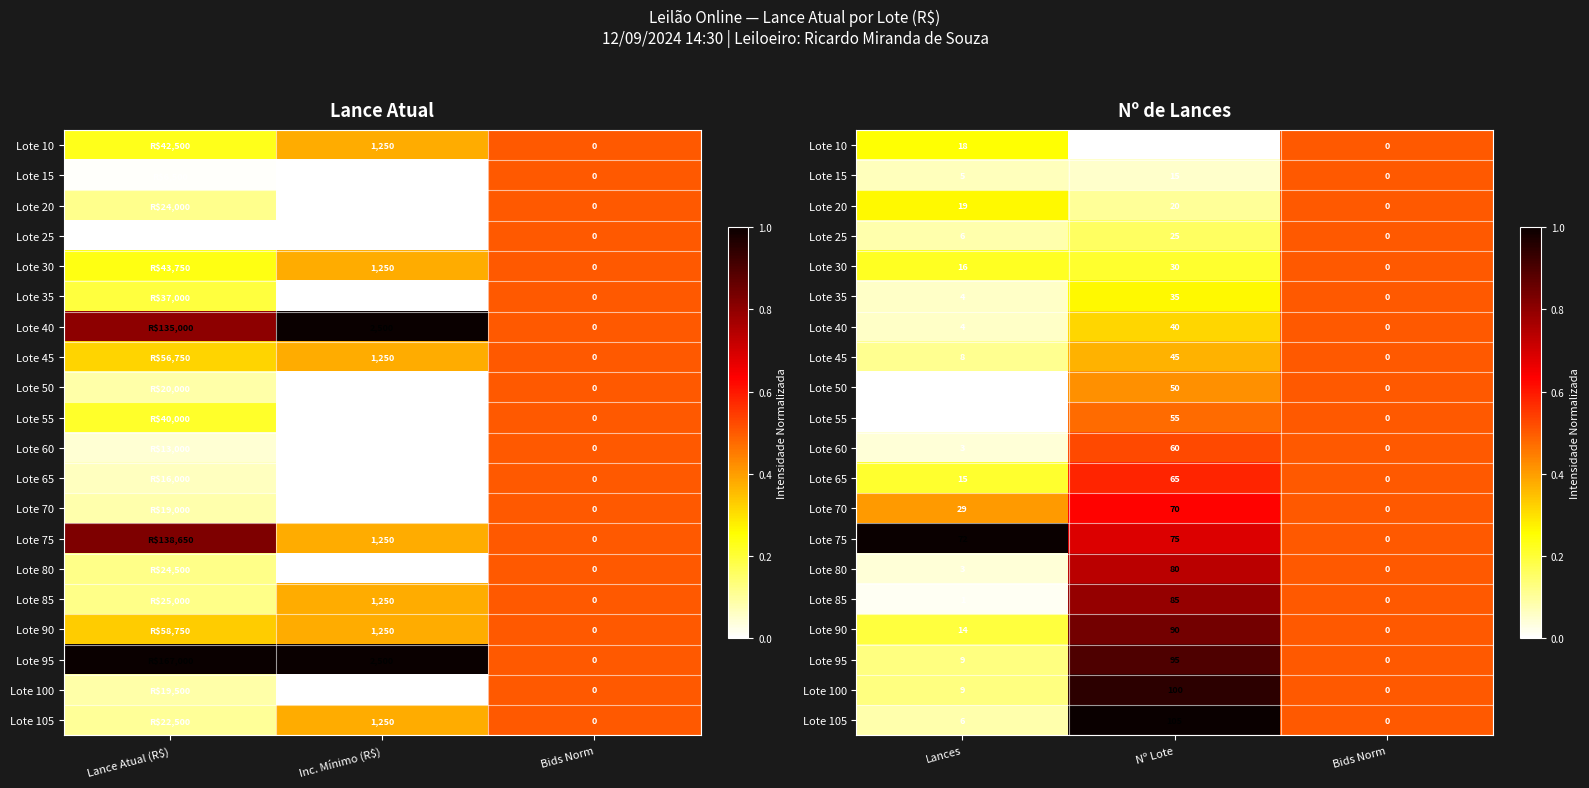

The Lote 20 series shows 0.1 at Lances. True or false?

False